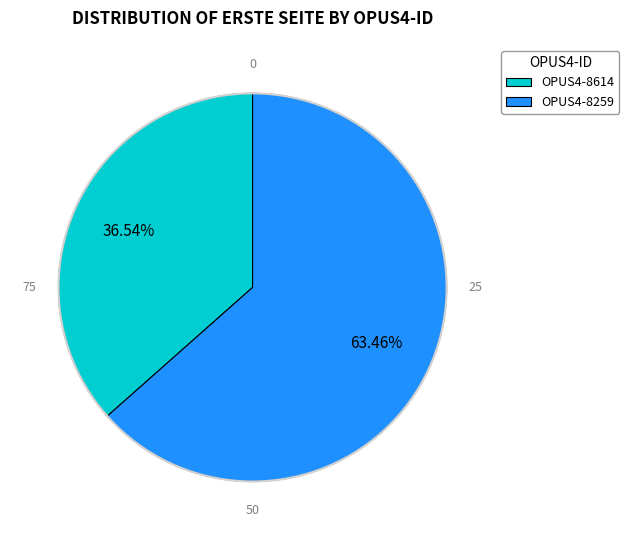

Which category has the smallest portion of the pie?

OPUS4-8614